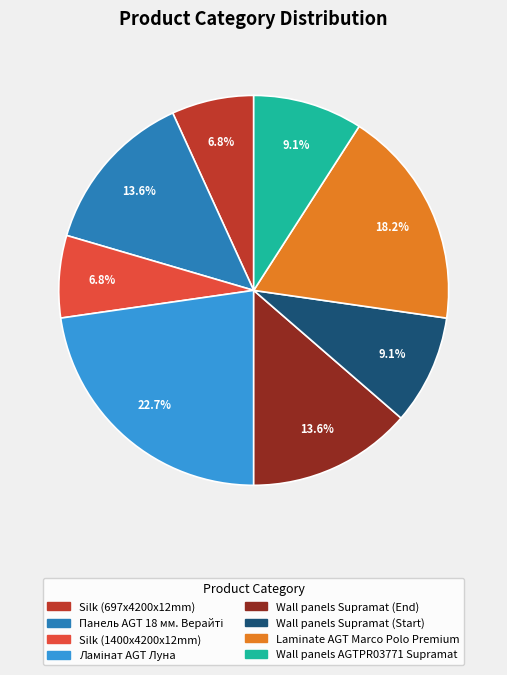

Is there any slice that represents more than half of the pie?

No